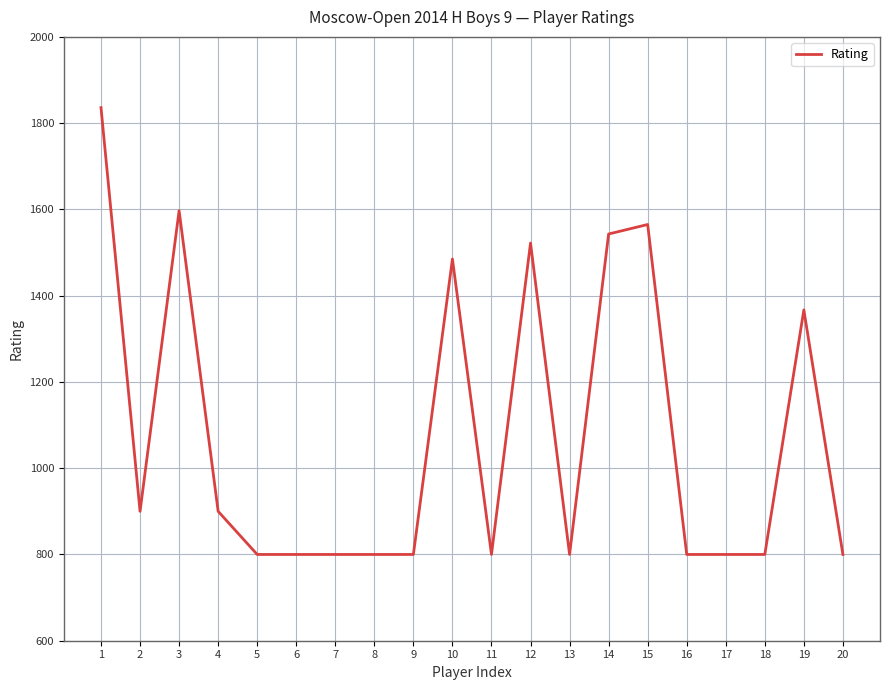

Does the chart have visible grid lines?

Yes